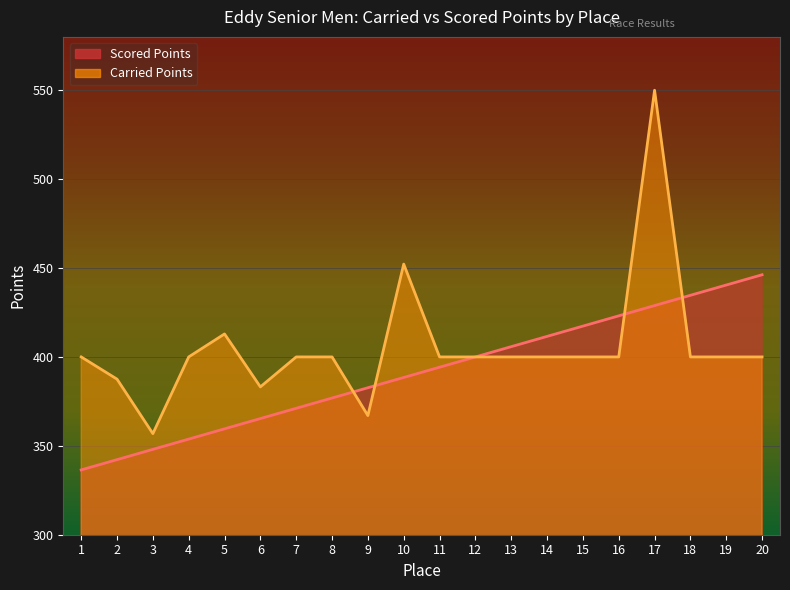

Does the chart display data point markers on the line(s)?

No